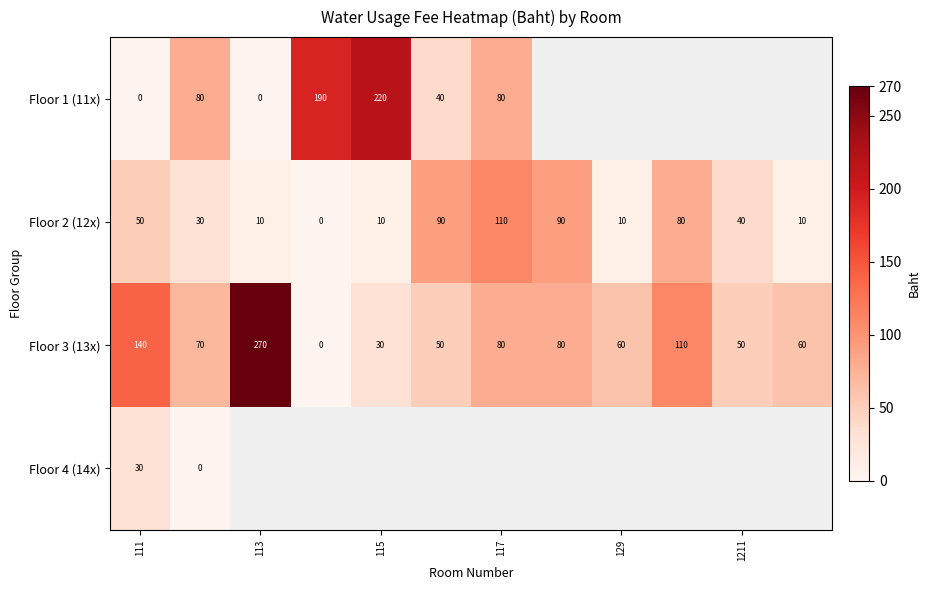

At which label does Floor 3 (13x) first exceed 70?

111